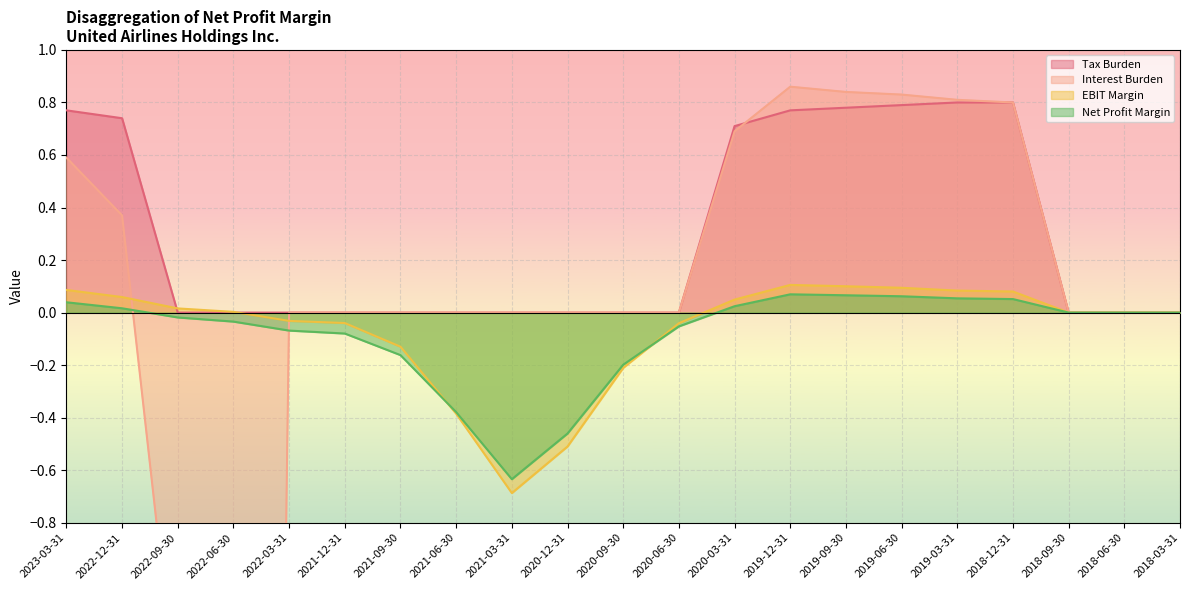

Reading left to right, what are all the values shown in this chart?

Tax Burden: 2023-03-31=0.8	2022-12-31=0.7	2022-09-30=0.0	2022-06-30=0.0	2022-03-31=0.0	2021-12-31=0.0	2021-09-30=0.0	2021-06-30=0.0	2021-03-31=0.0	2020-12-31=0.0	2020-09-30=0.0	2020-06-30=0.0	2020-03-31=0.7	2019-12-31=0.8	2019-09-30=0.8	2019-06-30=0.8	2019-03-31=0.8	2018-12-31=0.8	2018-09-30=0.0	2018-06-30=0.0	2018-03-31=0.0
Interest Burden: 2023-03-31=0.6	2022-12-31=0.4	2022-09-30=-1.5	2022-06-30=-15.3	2022-03-31=0.0	2021-12-31=0.0	2021-09-30=0.0	2021-06-30=0.0	2021-03-31=0.0	2020-12-31=0.0	2020-09-30=0.0	2020-06-30=0.0	2020-03-31=0.7	2019-12-31=0.9	2019-09-30=0.8	2019-06-30=0.8	2019-03-31=0.8	2018-12-31=0.8	2018-09-30=0.0	2018-06-30=0.0	2018-03-31=0.0
EBIT Margin: 2023-03-31=0.1	2022-12-31=0.1	2022-09-30=0.0	2022-06-30=0.0	2022-03-31=-0.0	2021-12-31=-0.0	2021-09-30=-0.1	2021-06-30=-0.4	2021-03-31=-0.7	2020-12-31=-0.5	2020-09-30=-0.2	2020-06-30=-0.0	2020-03-31=0.0	2019-12-31=0.1	2019-09-30=0.1	2019-06-30=0.1	2019-03-31=0.1	2018-12-31=0.1	2018-09-30=0.0	2018-06-30=0.0	2018-03-31=0.0
Net Profit Margin: 2023-03-31=0.0	2022-12-31=0.0	2022-09-30=-0.0	2022-06-30=-0.0	2022-03-31=-0.1	2021-12-31=-0.1	2021-09-30=-0.2	2021-06-30=-0.4	2021-03-31=-0.6	2020-12-31=-0.5	2020-09-30=-0.2	2020-06-30=-0.1	2020-03-31=0.0	2019-12-31=0.1	2019-09-30=0.1	2019-06-30=0.1	2019-03-31=0.1	2018-12-31=0.1	2018-09-30=0.0	2018-06-30=0.0	2018-03-31=0.0